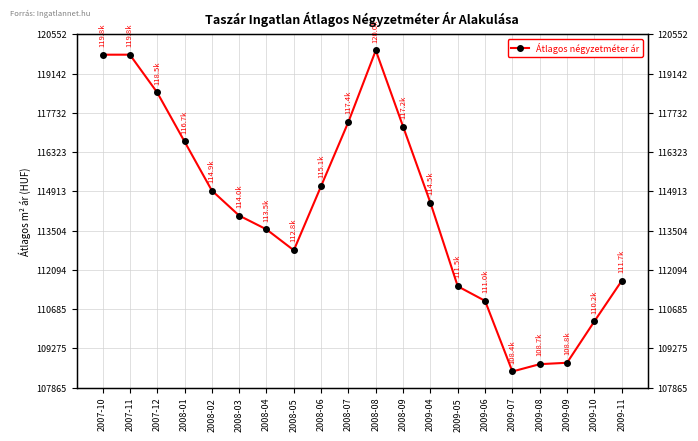

Which label corresponds to the largest value in the chart?

2008-08